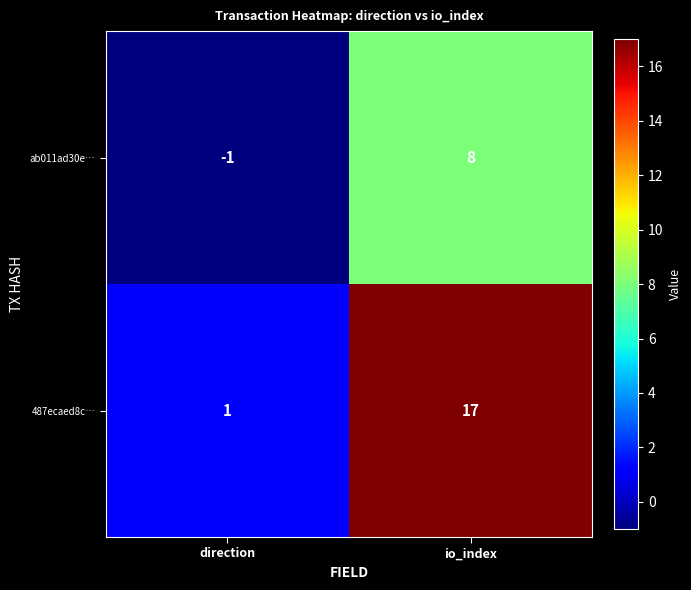

Count the number of data series in this chart.

2